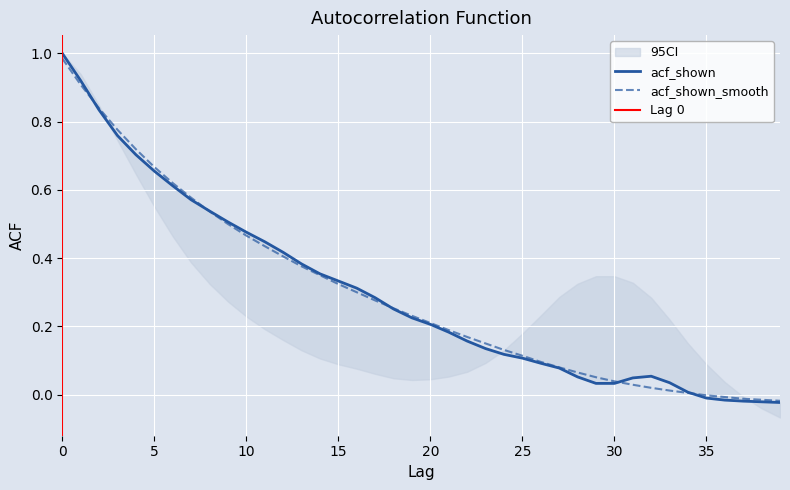

Reading left to right, transcribe all the data shown in this chart.

acf_shown: 1.0	0.9	0.8	0.8	0.7	0.7	0.6	0.6	0.5	0.5	0.5	0.4	0.4	0.4	0.4	0.3	0.3	0.3	0.3	0.2	0.2	0.2	0.2	0.1	0.1	0.1	0.1	0.1	0.1	0.0	0.0	0.0	0.1	0.0	0.0	-0.0	-0.0	-0.0	-0.0	-0.0
acf_shown_smooth: 1.0	0.9	0.8	0.8	0.7	0.7	0.6	0.6	0.5	0.5	0.5	0.4	0.4	0.4	0.3	0.3	0.3	0.3	0.3	0.2	0.2	0.2	0.2	0.1	0.1	0.1	0.1	0.1	0.1	0.1	0.0	0.0	0.0	0.0	0.0	-0.0	-0.0	-0.0	-0.0	-0.0